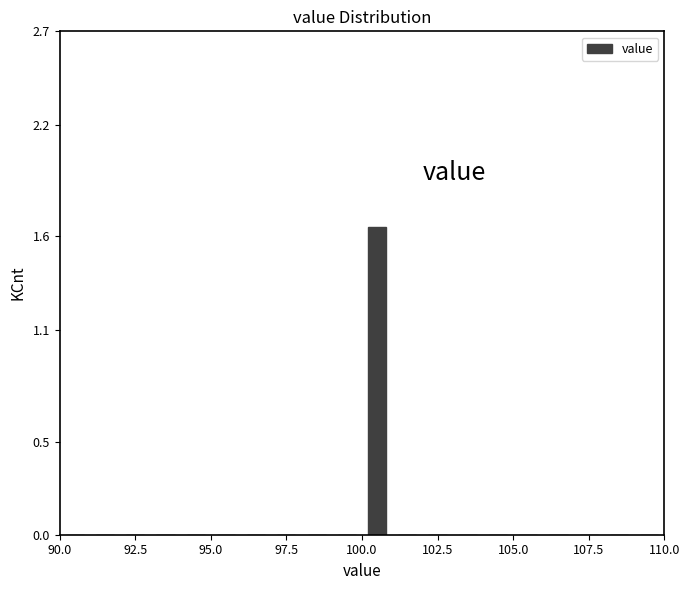

Around what value on the x-axis is the tallest bar? Give the approximate position of its centre, as read against the axis.

100.5